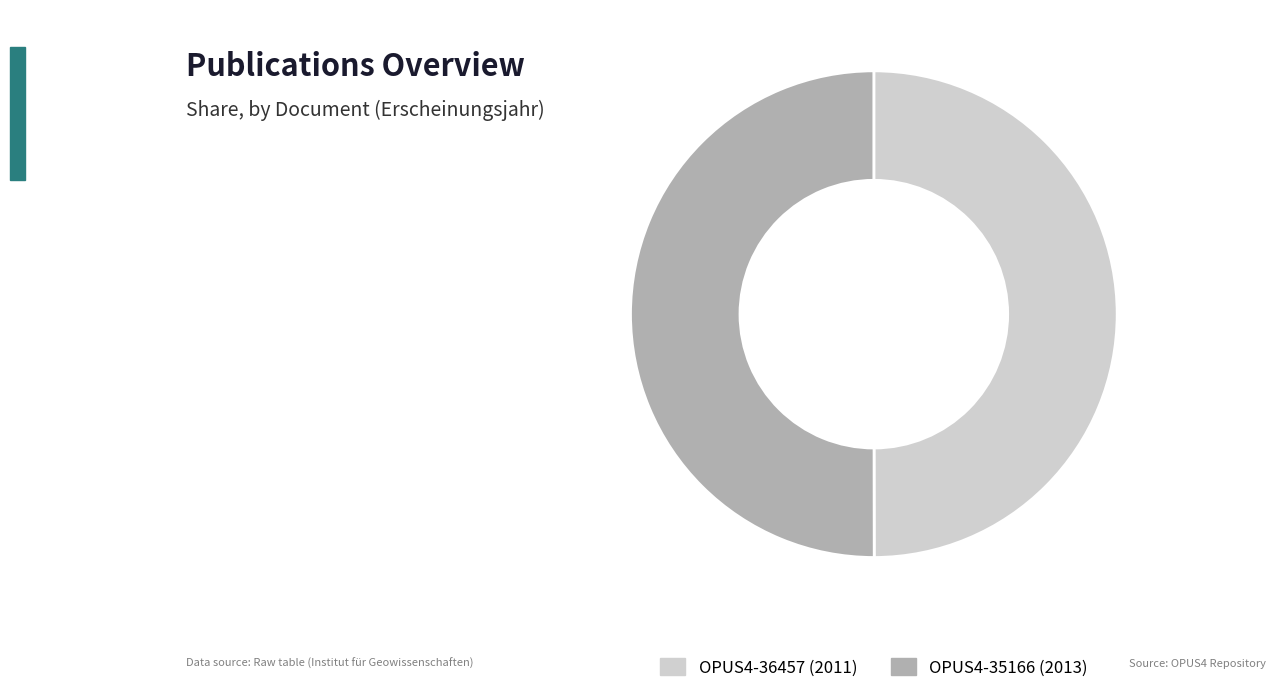

True or false: OPUS4-35166 accounts for 50% of the total.

True